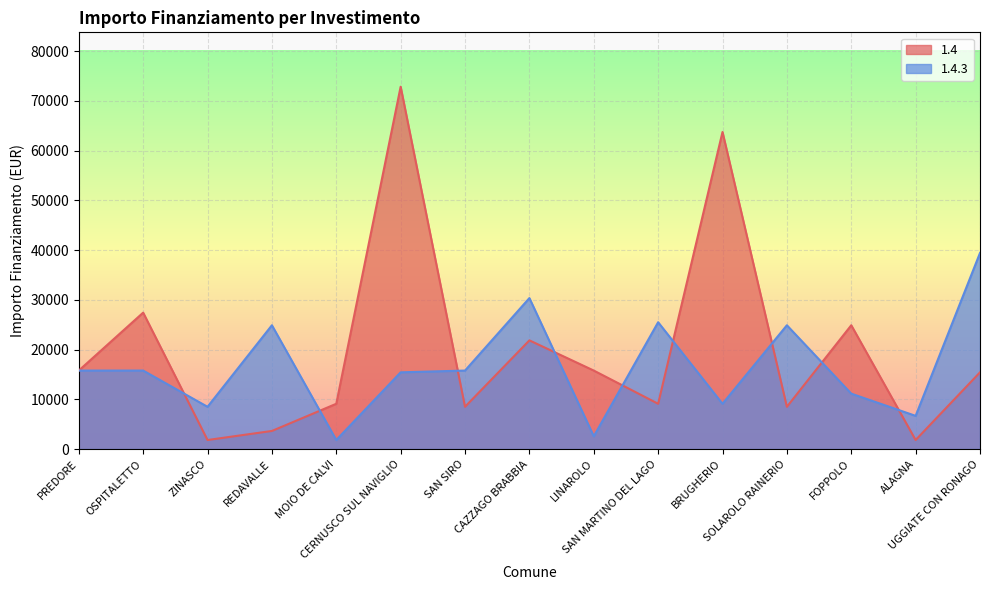

Rank the categories by 1.4 value from lowest to highest.

ZINASCO, ALAGNA, REDAVALLE, SAN SIRO, SOLAROLO RAINERIO, MOIO DE CALVI, SAN MARTINO DEL LAGO, UGGIATE CON RONAGO, PREDORE, LINAROLO, CAZZAGO BRABBIA, FOPPOLO, OSPITALETTO, BRUGHERIO, CERNUSCO SUL NAVIGLIO